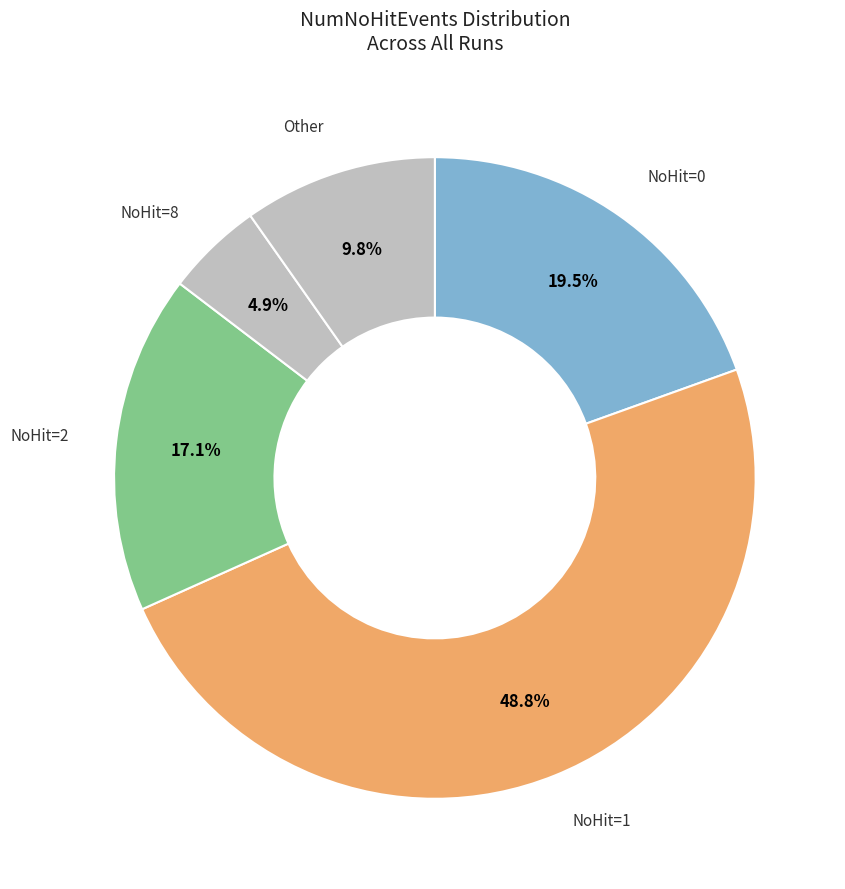

What is the ratio of the value at NoHit=1 to the value at NoHit=0?

2.5